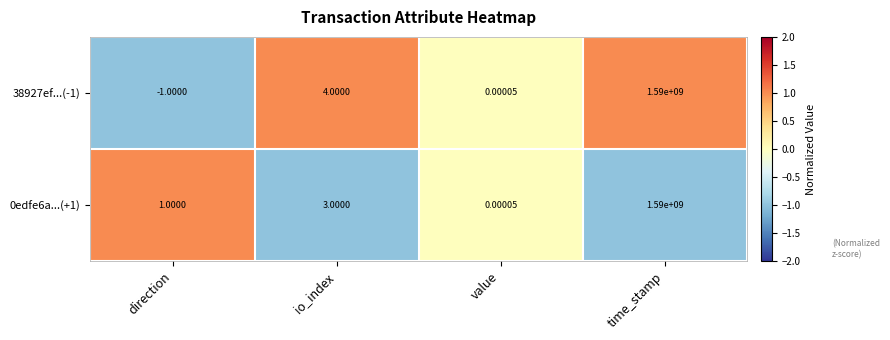

At which label is 38927ef...(-1) closest to 794999999?

io_index